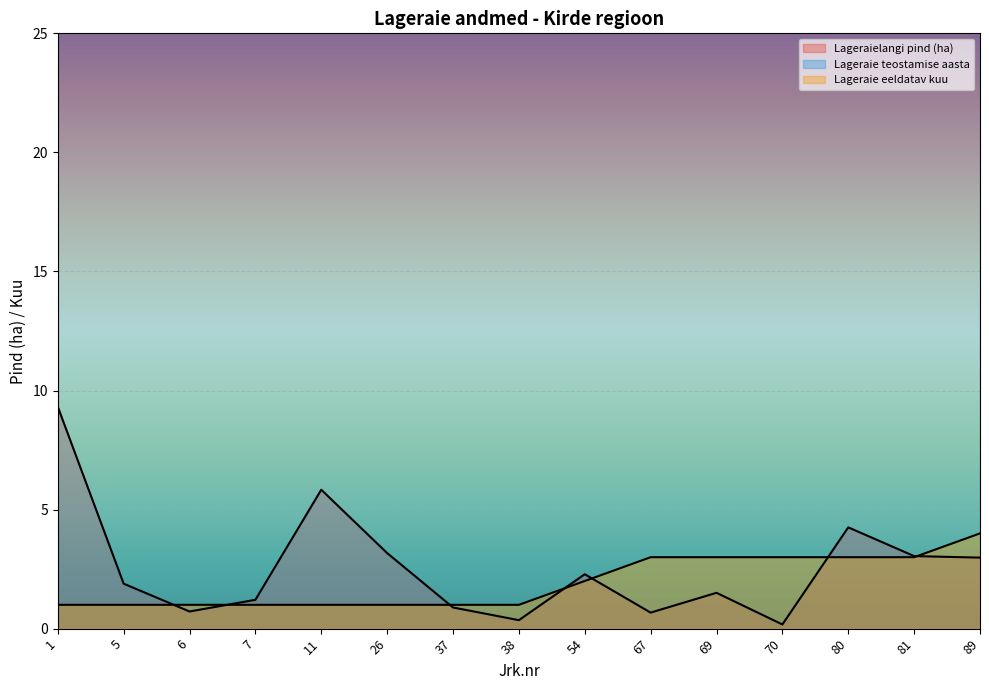

What is the sum of the Lageraielangi pind (ha) values at 81 and 80?

7.3